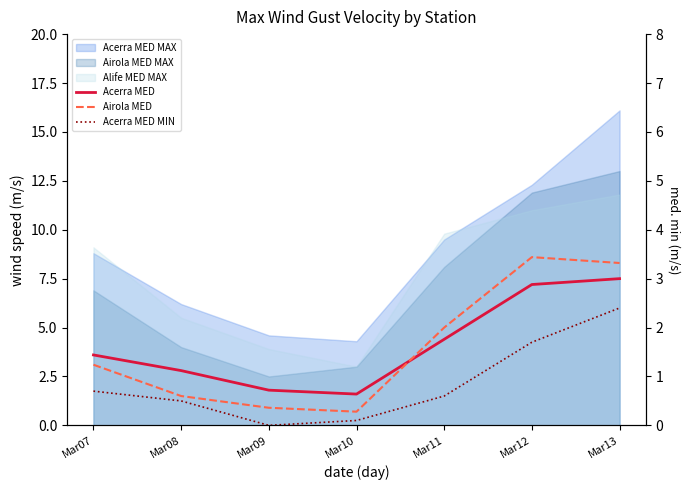

True or false: Acerra MED MIN and Acerra MED intersect in this chart.

False